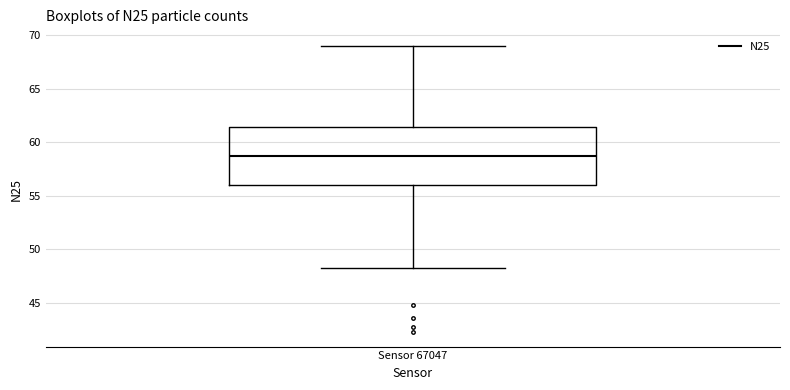

Where is the upper edge of the box for Sensor 67047 on the y-axis? The values are not printed on the chart, so give them approximately, as read against the axis.

61.5